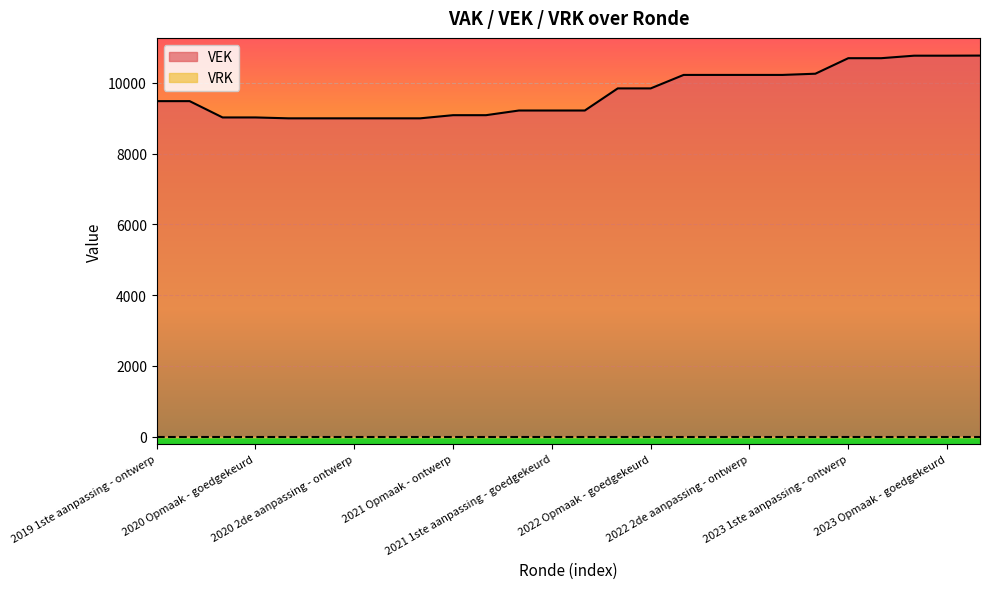

Is it true that the value at 2020 2de aanpassing - ontwerp is 9000?

True